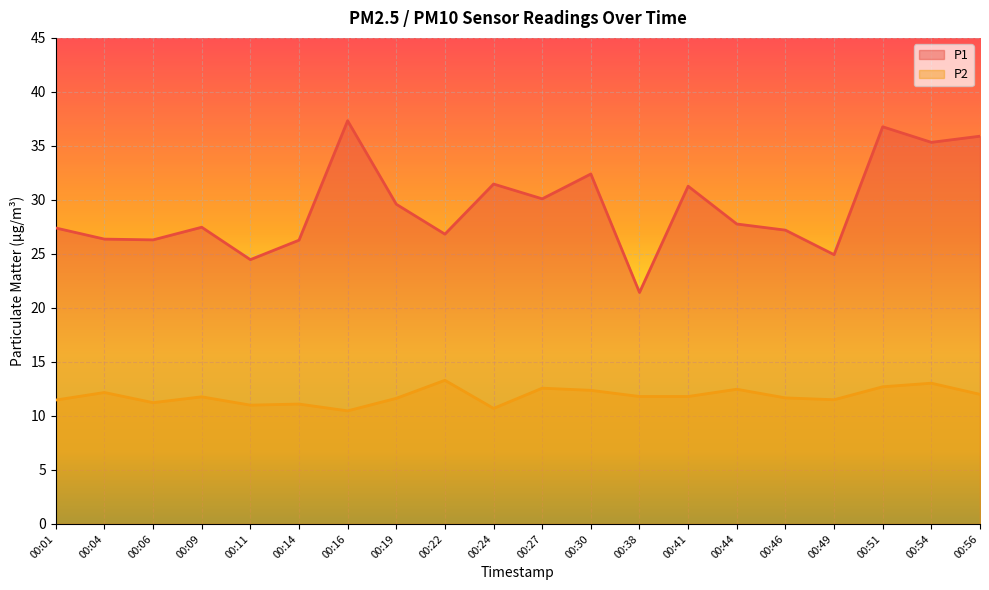

Reading right to left, what are all the values shown in this chart?

P1: 35.9	35.3	36.8	24.9	27.2	27.8	31.3	21.4	32.4	30.1	31.5	26.8	29.6	37.3	26.3	24.5	27.5	26.3	26.4	27.4
P2: 12.0	13.0	12.7	11.5	11.7	12.5	11.8	11.8	12.4	12.6	10.7	13.3	11.6	10.5	11.1	11.0	11.8	11.2	12.2	11.5